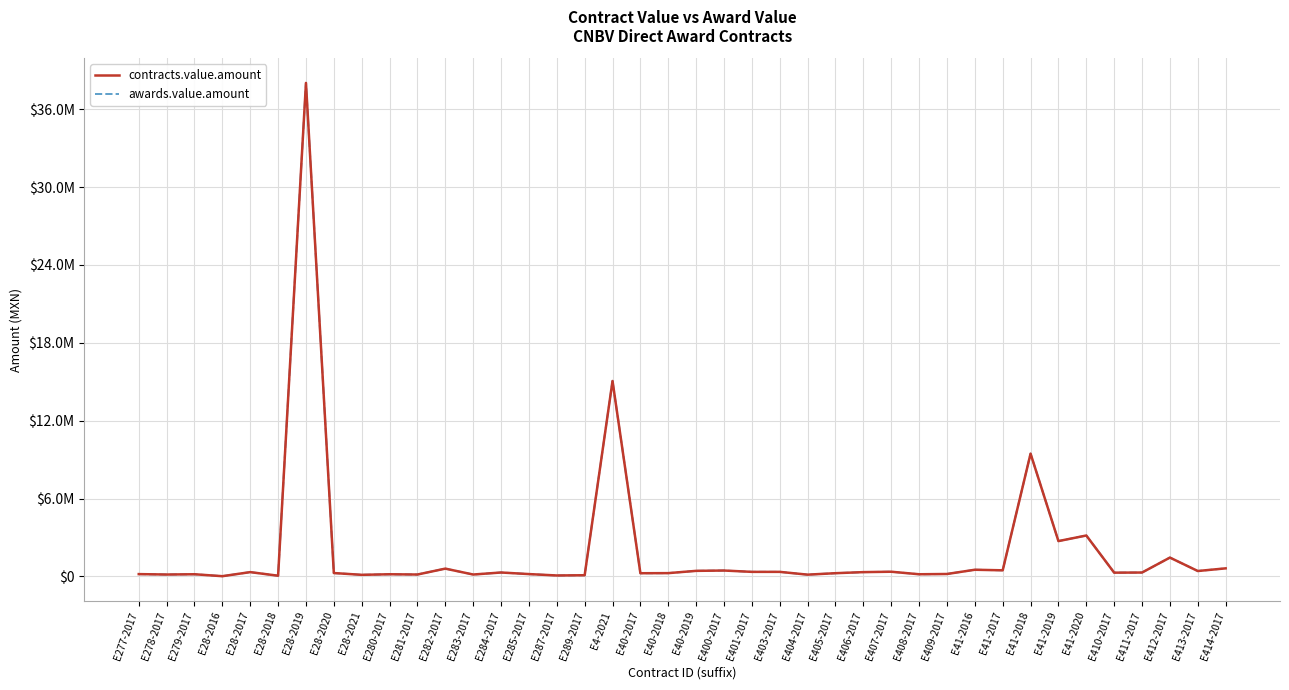

Is this an area chart (filled region under the line)?

No